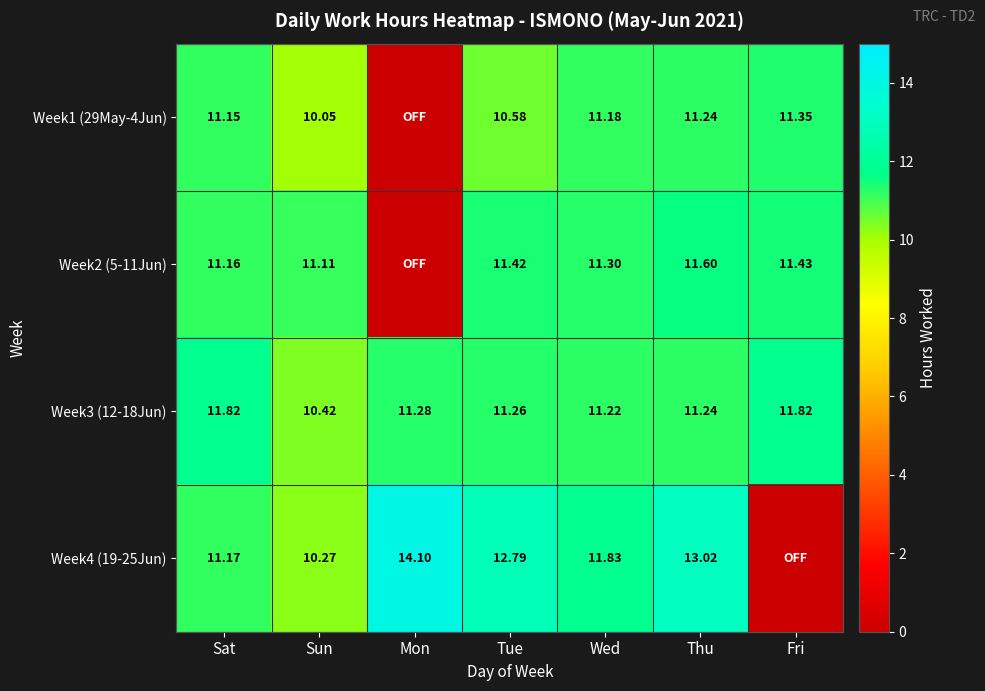

How many values in the Week3 (12-18Jun) series exceed 11?

6